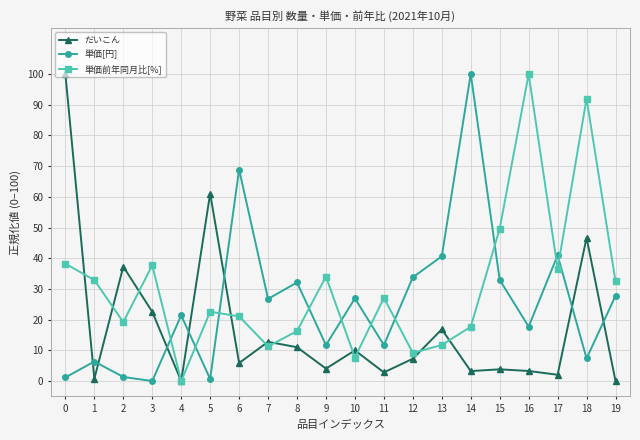

List the series in order of their overall mean, highest first.

単価前年同月比[%], 単価[円], だいこん